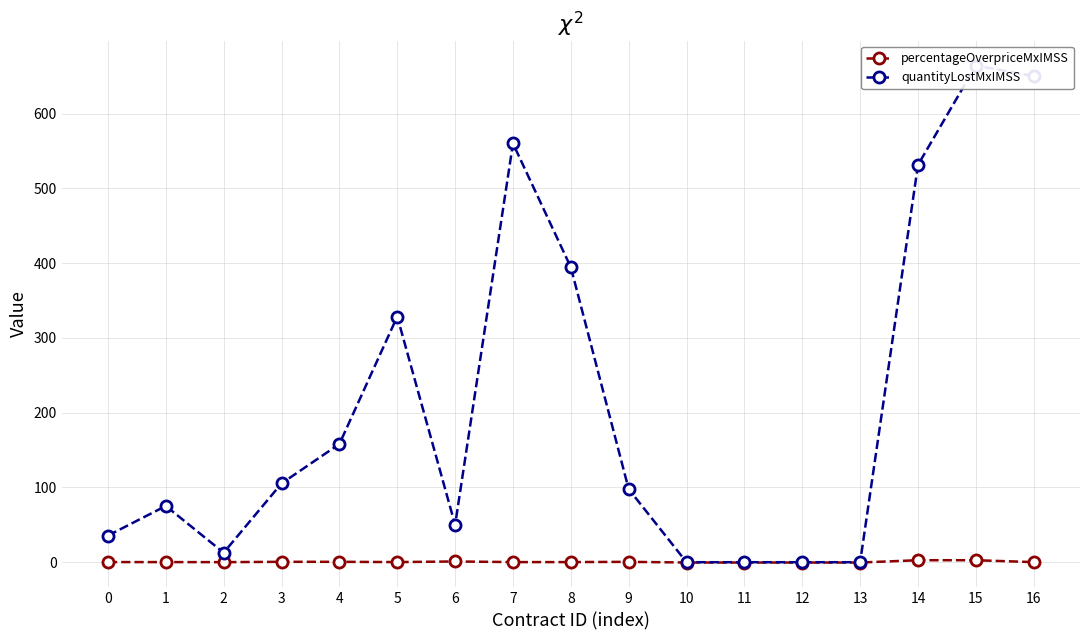

At which category does the chart reach its minimum across all series?

11